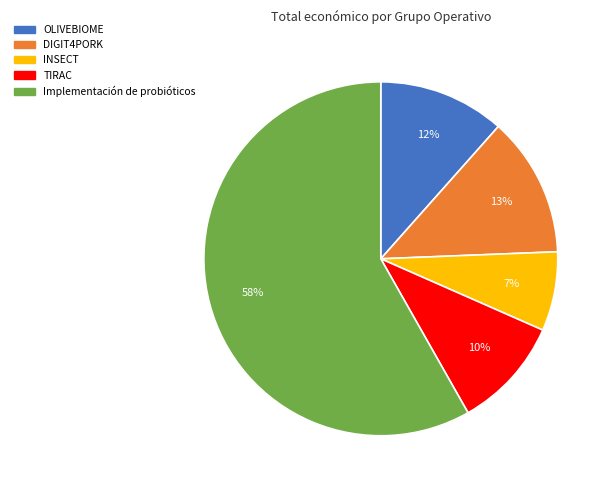

Which has a higher value, Implementación de probióticos or INSECT?

Implementación de probióticos